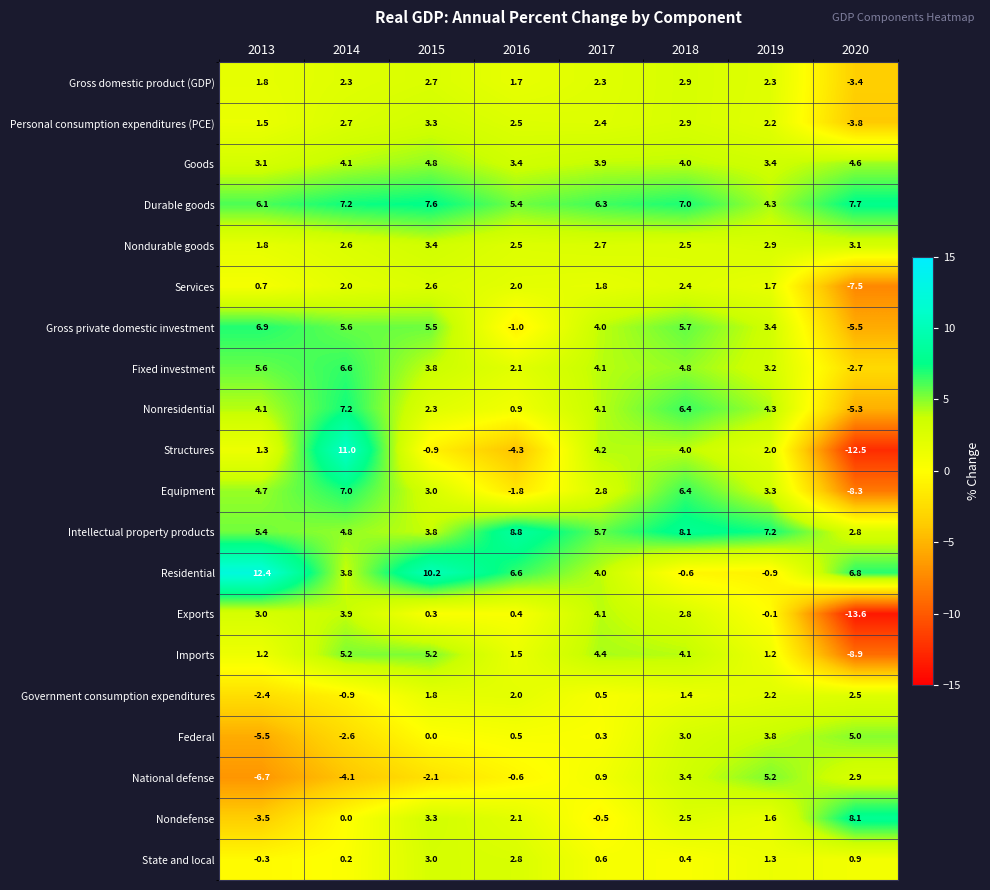

Which series has the largest total across all categories?

Durable goods